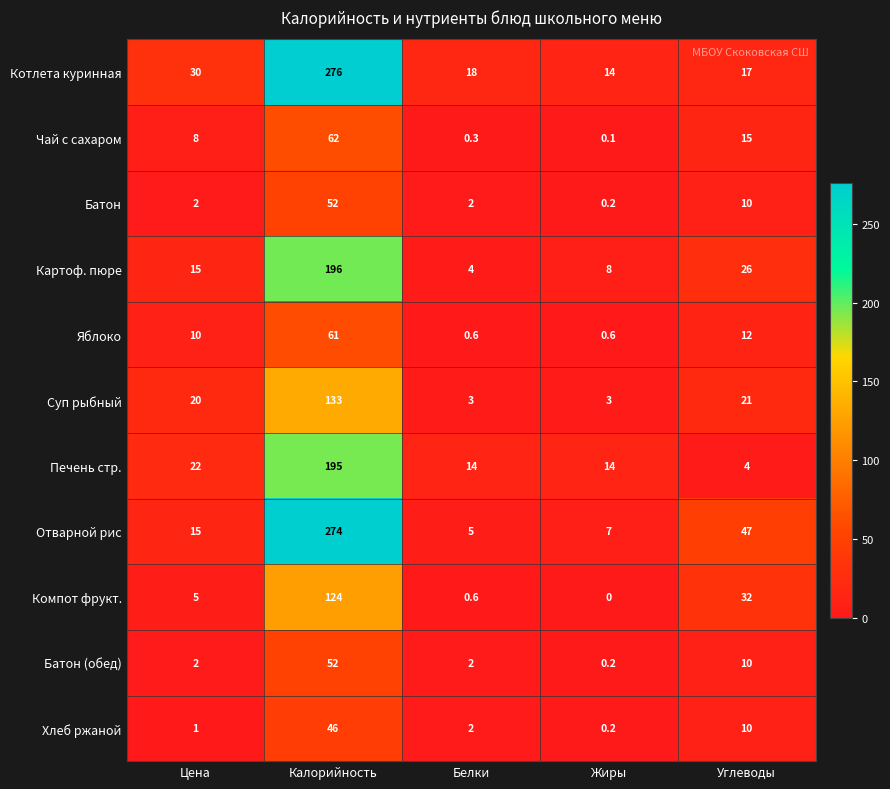

What is the greatest value displayed?

276.0